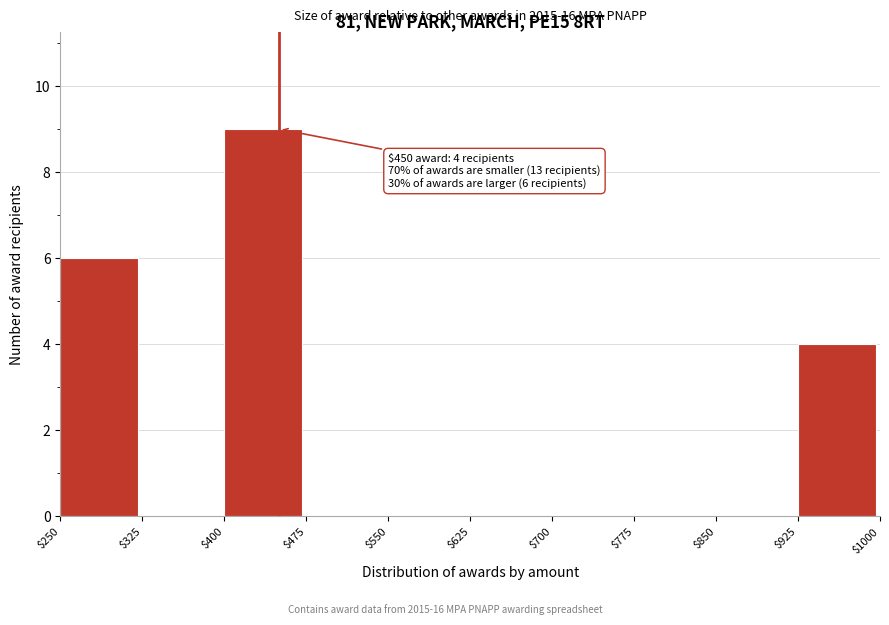

Which range on the x-axis has the tallest bar?

$400 to $475